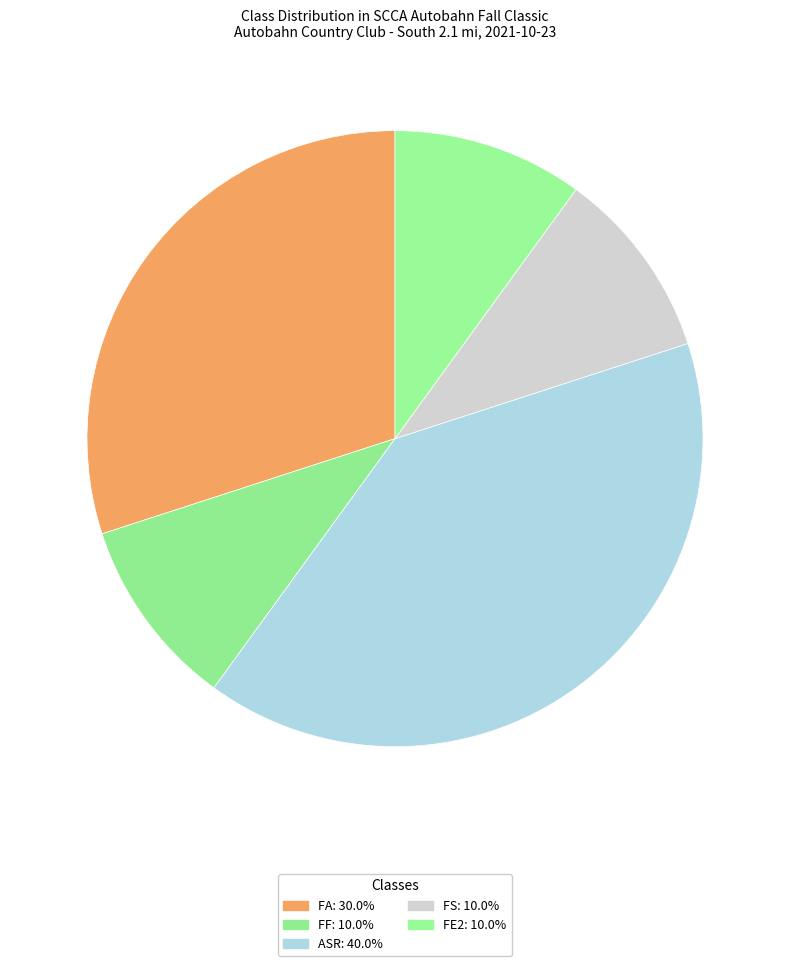

Is there a majority slice in this chart?

No